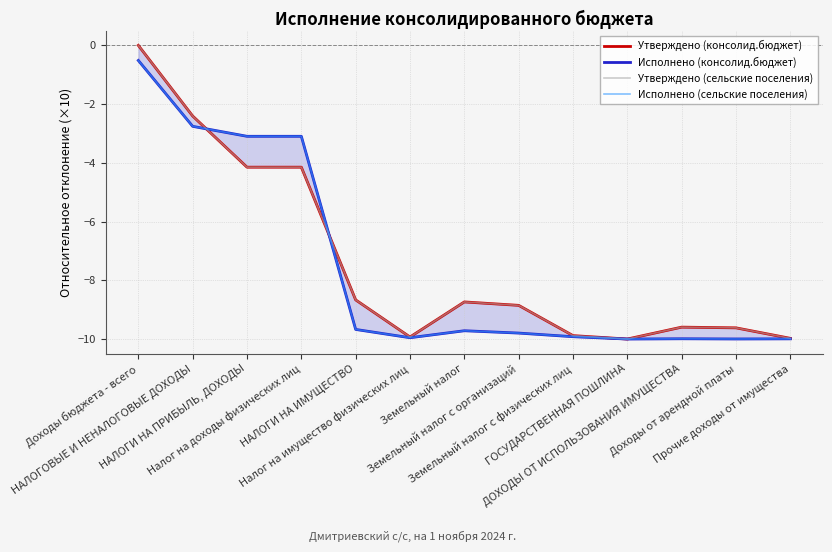

Where is Исполнено (сельские поселения) nearest to the value -5?

НАЛОГИ НА ПРИБЫЛЬ, ДОХОДЫ